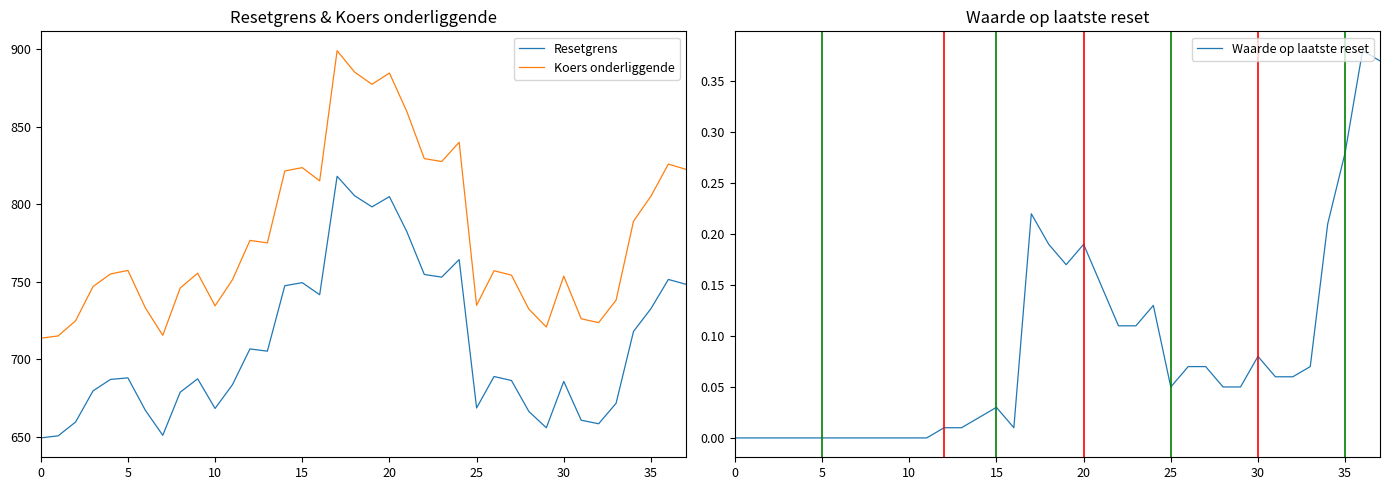

Rank the series by their maximum value, from lowest to highest.

Waarde op laatste reset, Resetgrens, Koers onderliggende